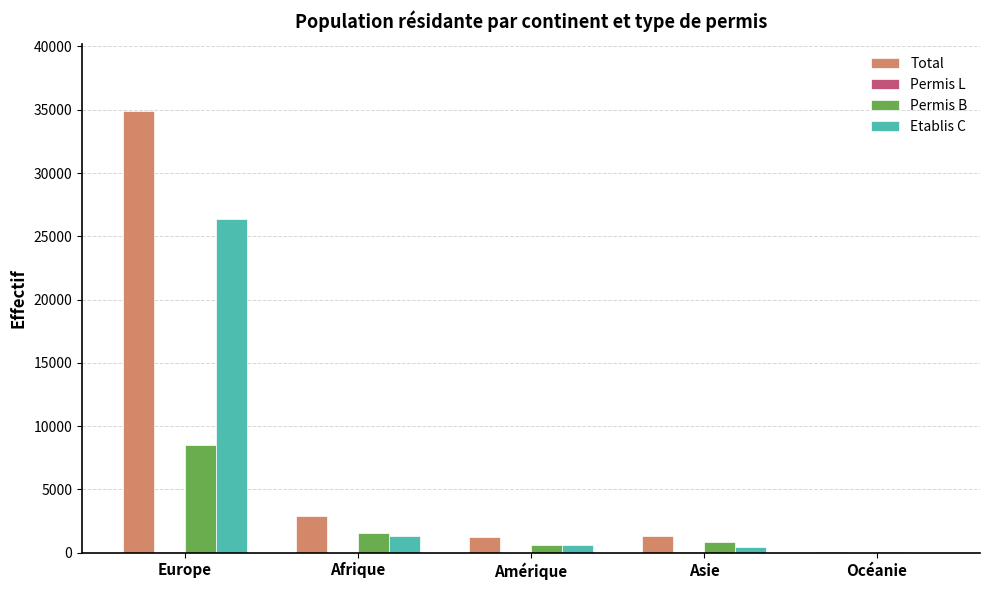

At which category is the sum across all series the highest?

Europe